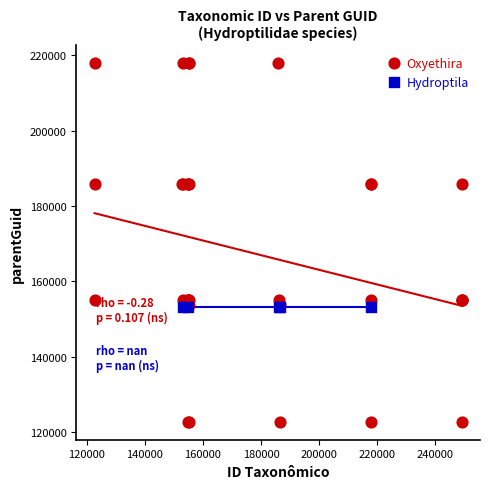

Which series contains the lowest Y value?

Oxyethira